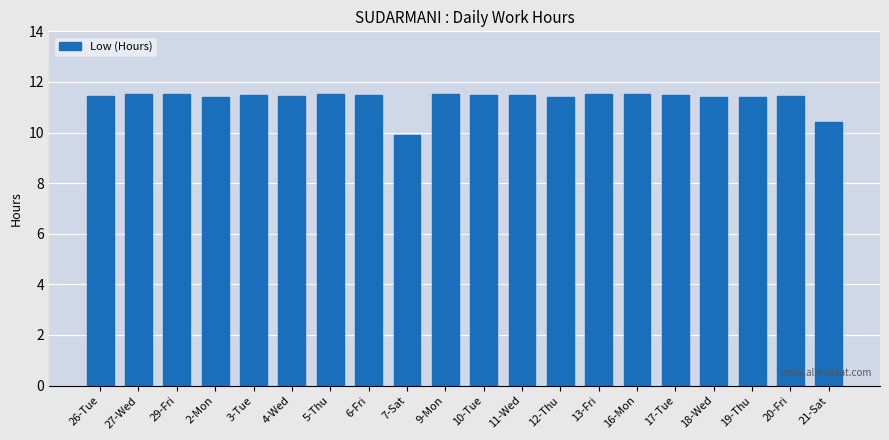

Is it true that the value at 13-Fri is 11.5?

True